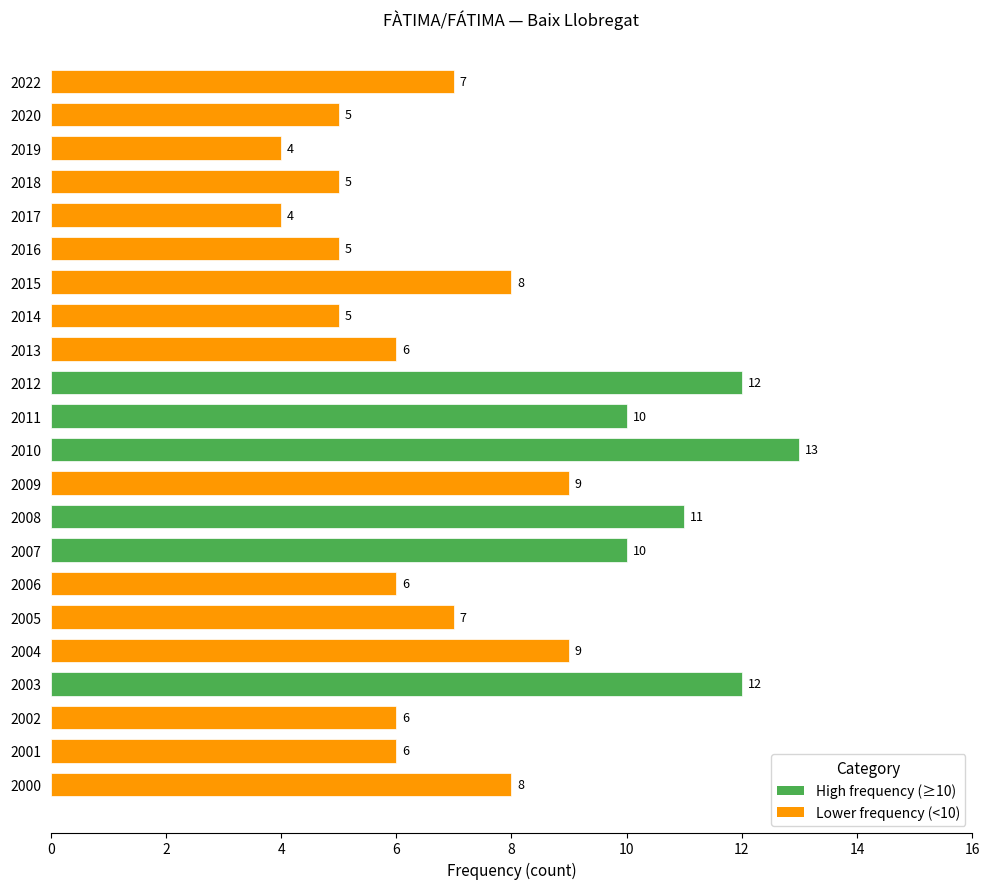

What is the value of the 11th bar from the top?

10